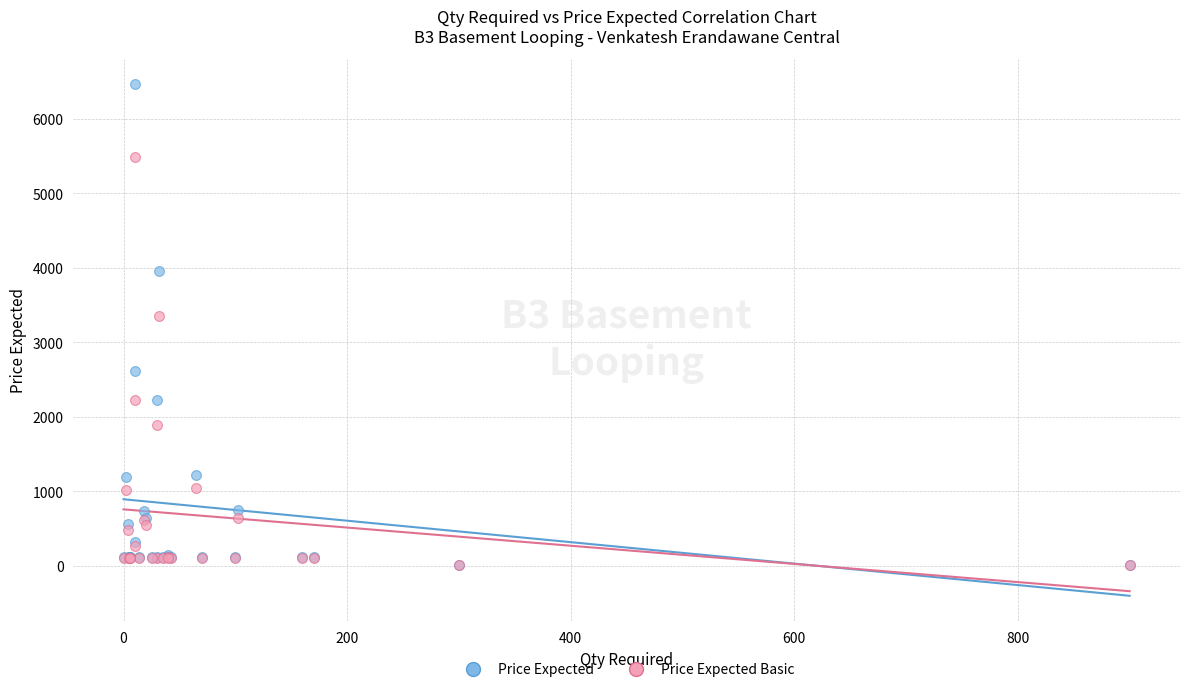

Which series contains the highest Y value?

Price Expected